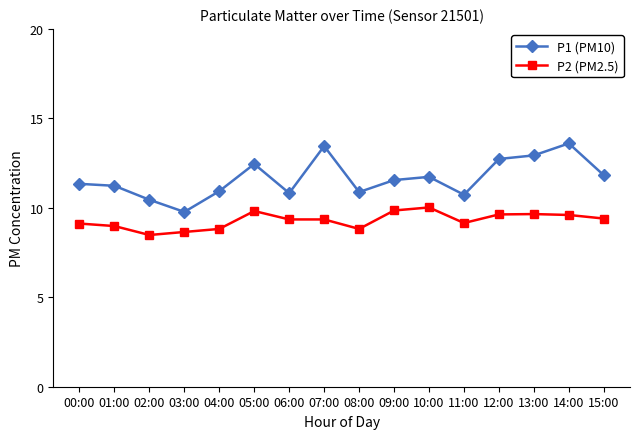

Is this an area chart (filled region under the line)?

No